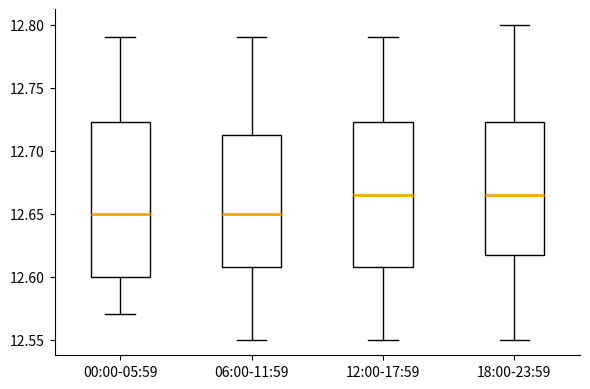

Where does the upper whisker of the box for 12:00-17:59 end on the y-axis? The values are not printed on the chart, so give them approximately, as read against the axis.

12.790